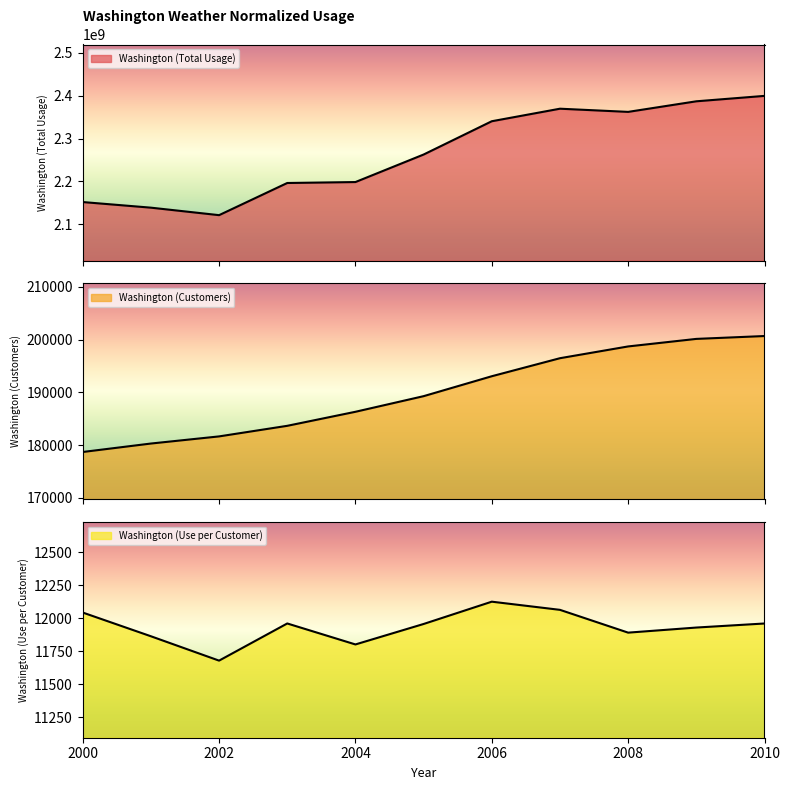

Which series has the largest total across all categories?

Washington (Total Usage)